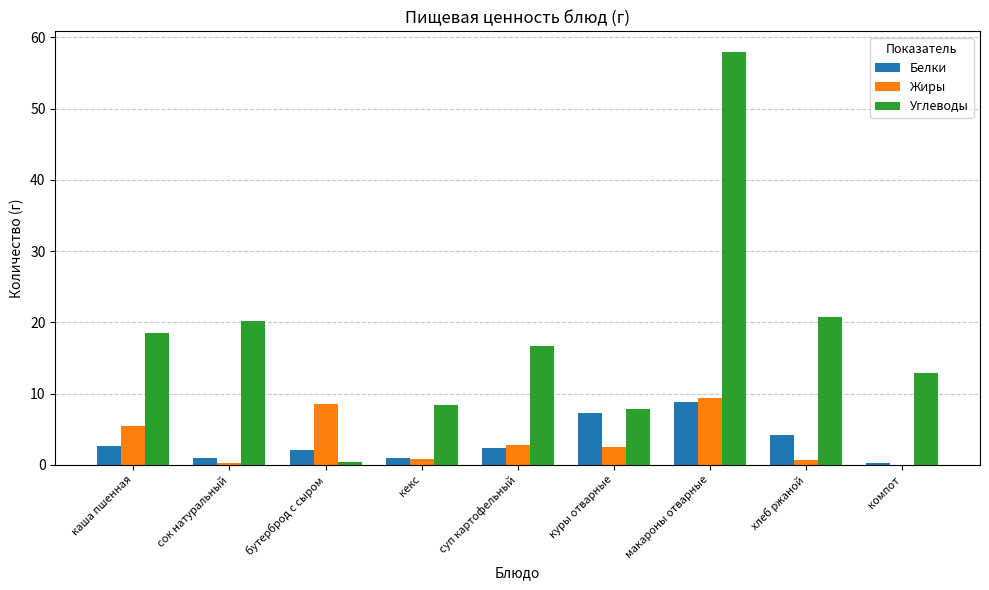

At which category is the sum across all series the highest?

макароны отварные